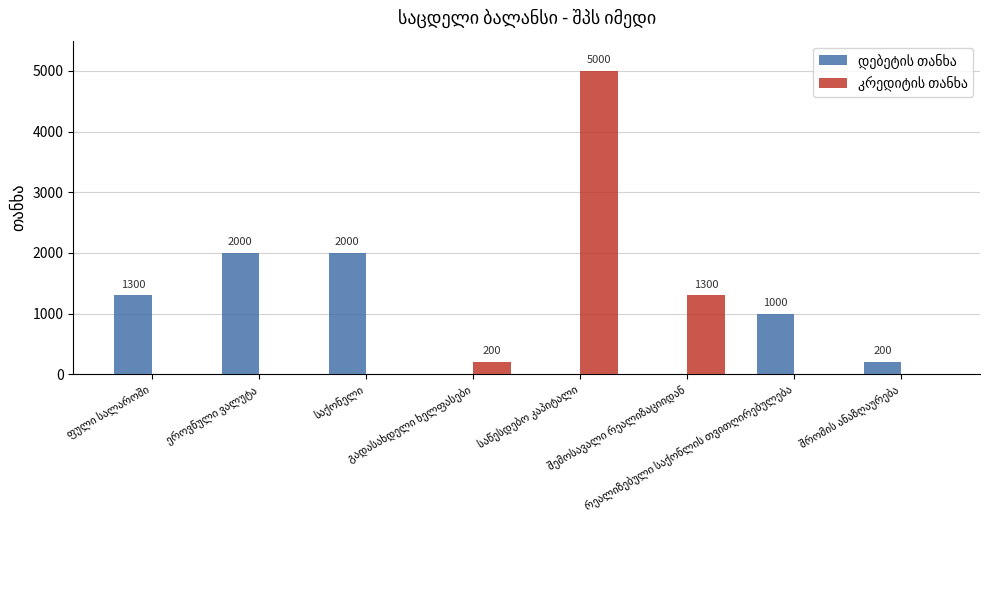

The კრედიტის თანხა series shows 2445 at შრომის ანაზღაურება. True or false?

False